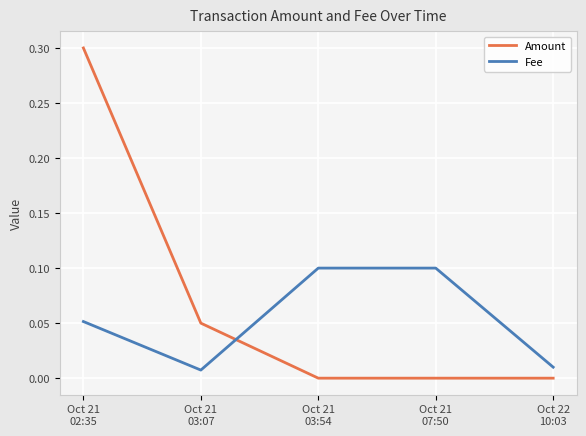

At which category is the sum across all series the highest?

Oct 21
02:35